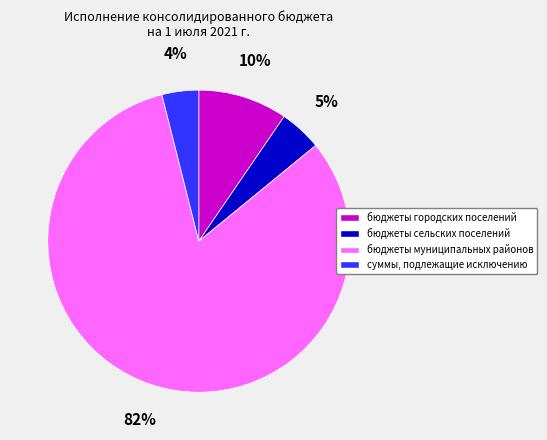

To the nearest percent, what is the difference between the суммы, подлежащие исключению and бюджеты сельских поселений slice percentages?

1%